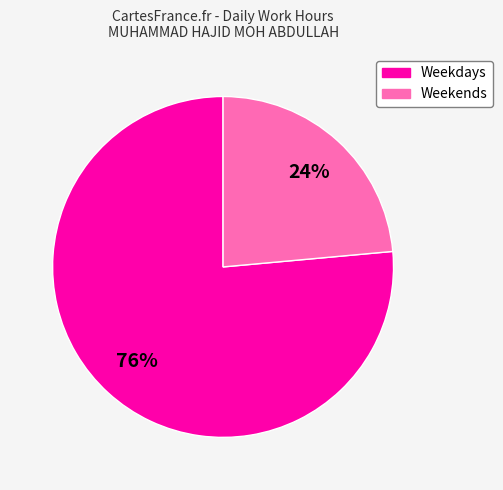

Is it true that Weekends is 24% of the pie?

True